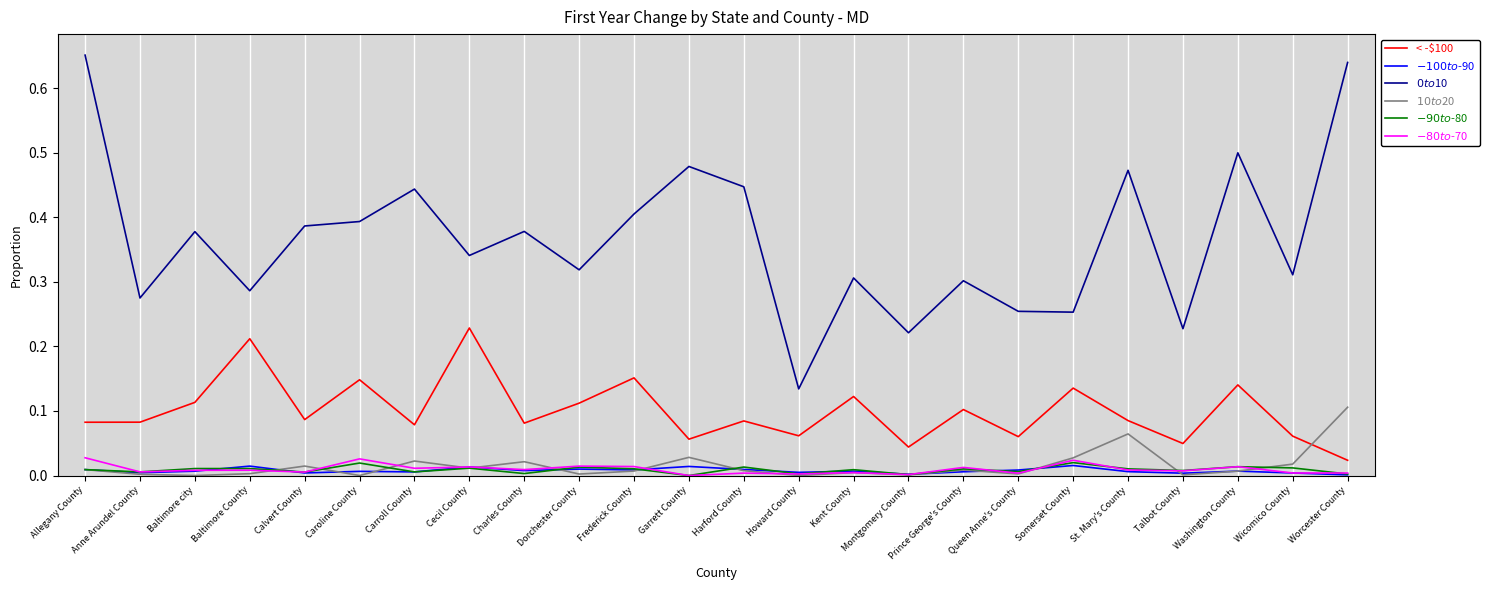

What is the sum of all < -$100 values?

2.4